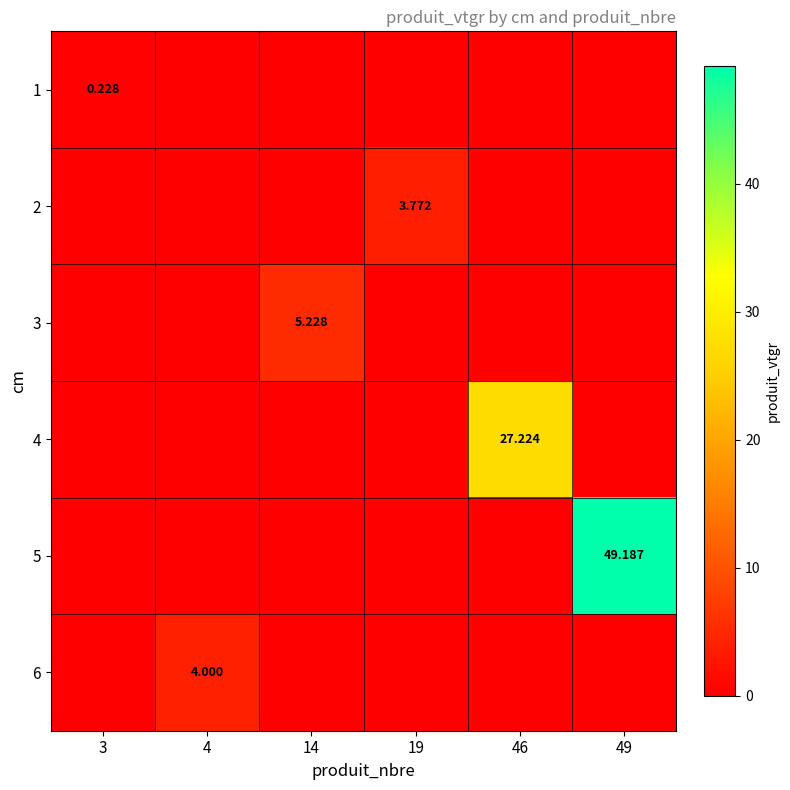

The 2 series shows 0.0 at 46. True or false?

True